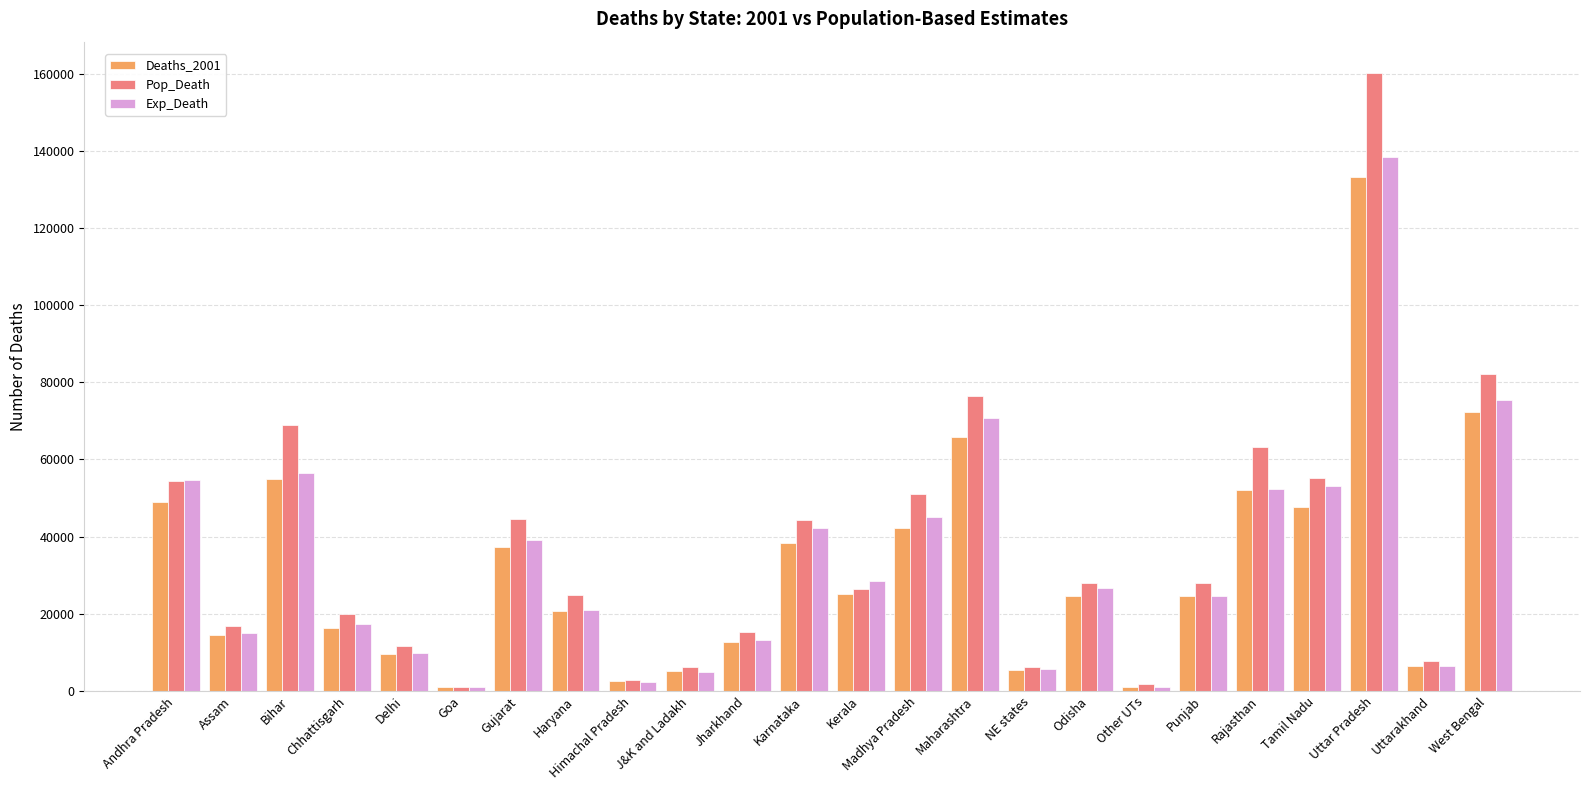

Which category has the highest value across all series?

Uttar Pradesh